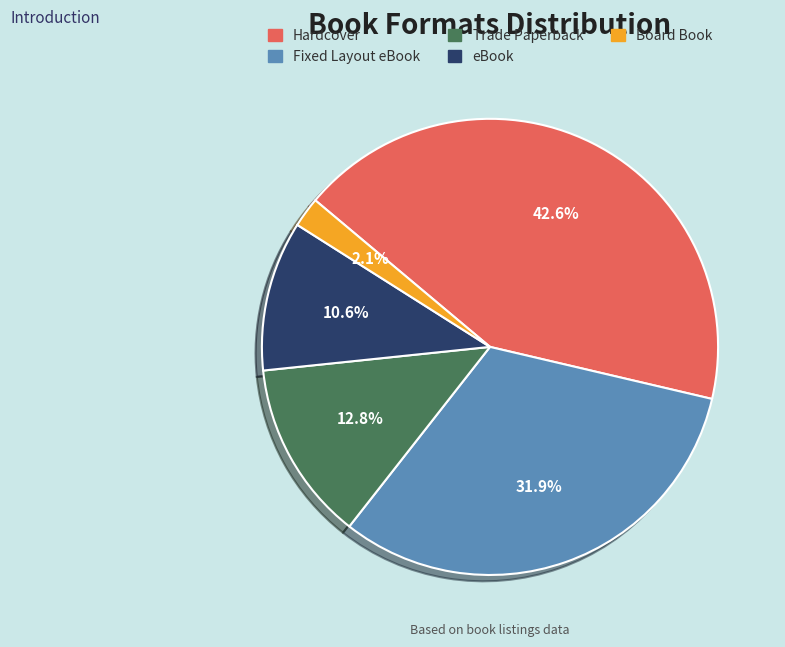

Does eBook account for over 50% of the chart?

No